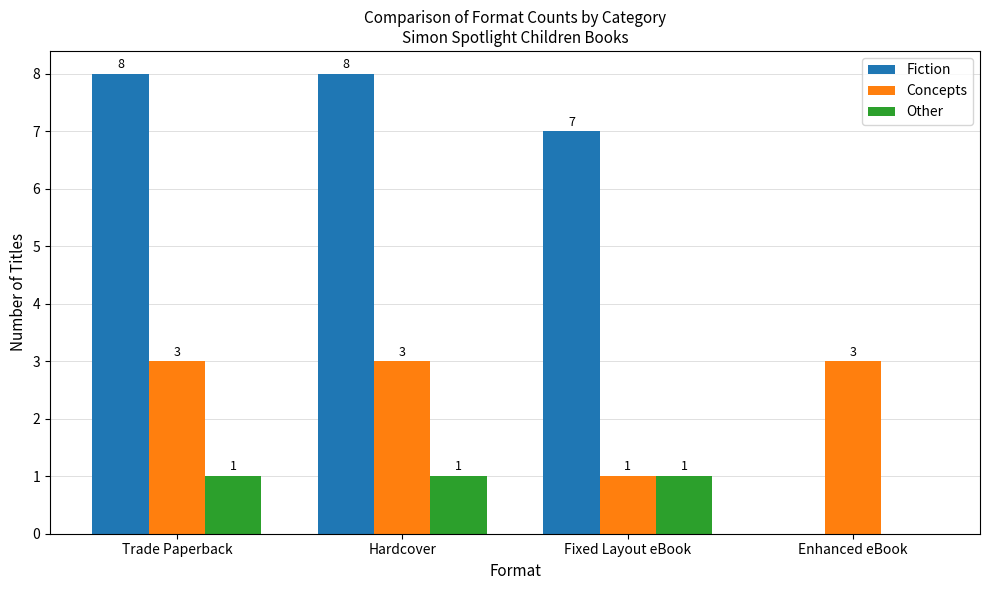

What are all the series names shown in the legend?

Fiction, Concepts, Other